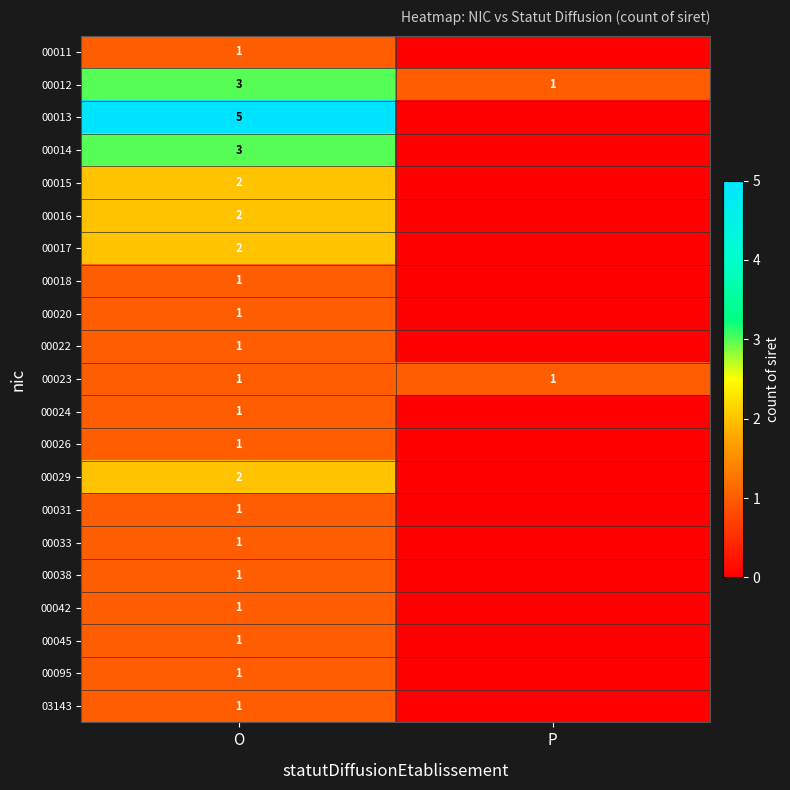

True or false: 00026 has a value of 1 at O.

True